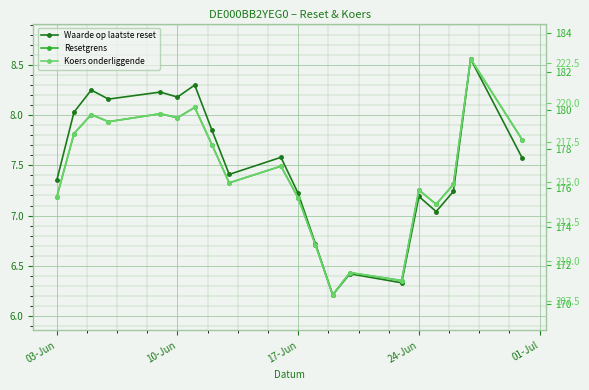

List the series in order of their overall mean, lowest first.

Waarde op laatste reset, Resetgrens, Koers onderliggende